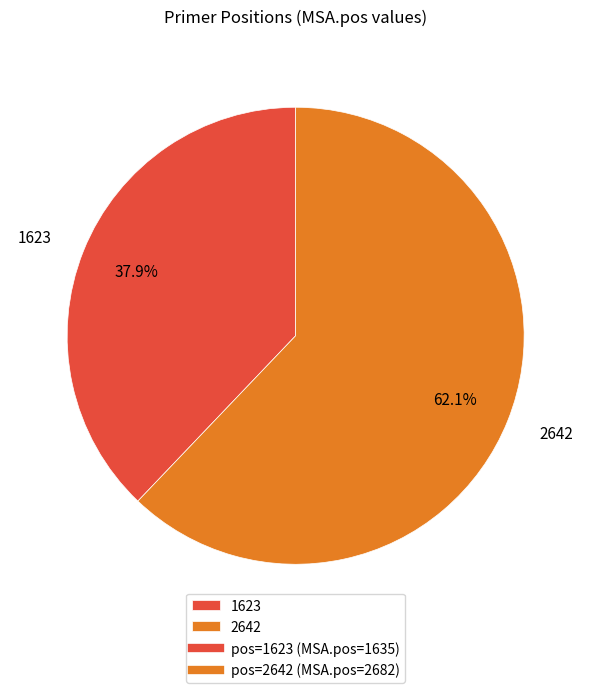

What is the smallest slice in the pie chart?

1623